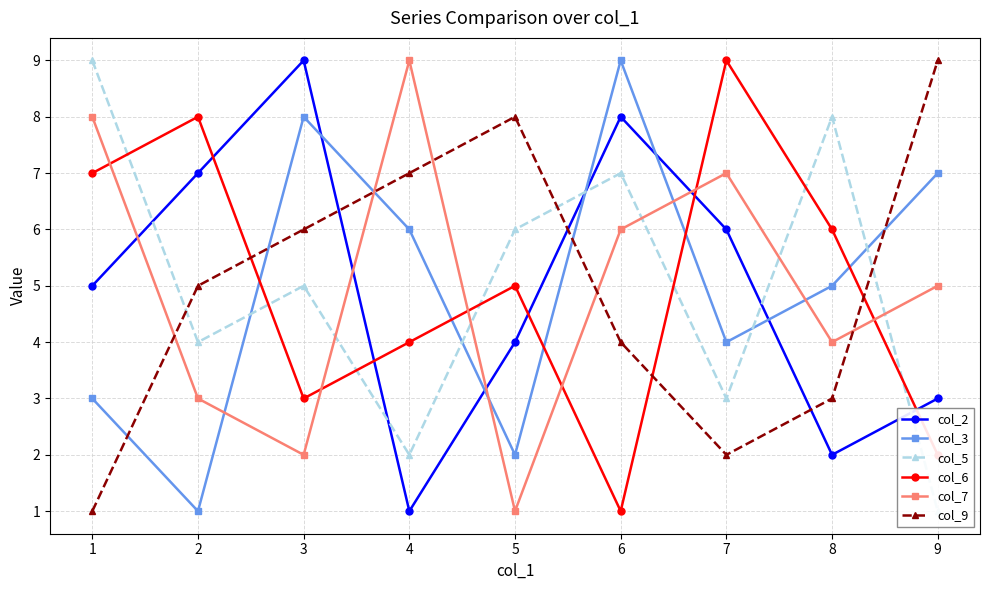

At 3, list the series in order from smallest to largest.

col_7, col_6, col_5, col_9, col_3, col_2